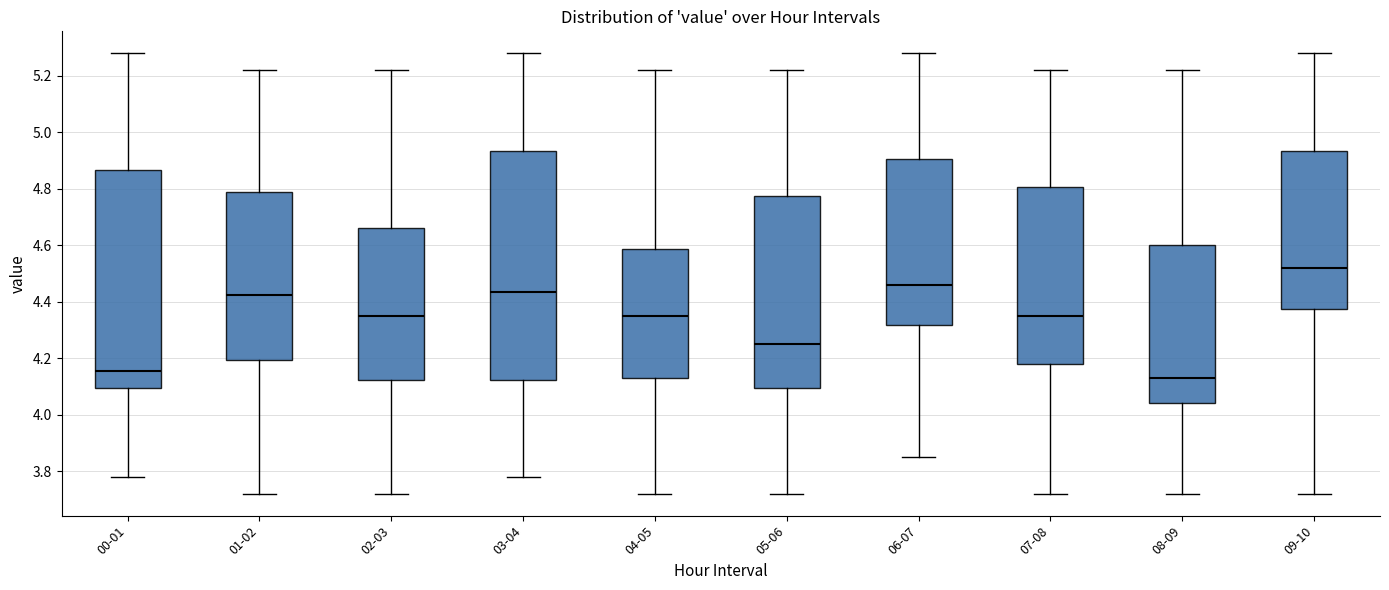

Where does the upper whisker of the box for 04-05 end on the y-axis? The values are not printed on the chart, so give them approximately, as read against the axis.

5.22